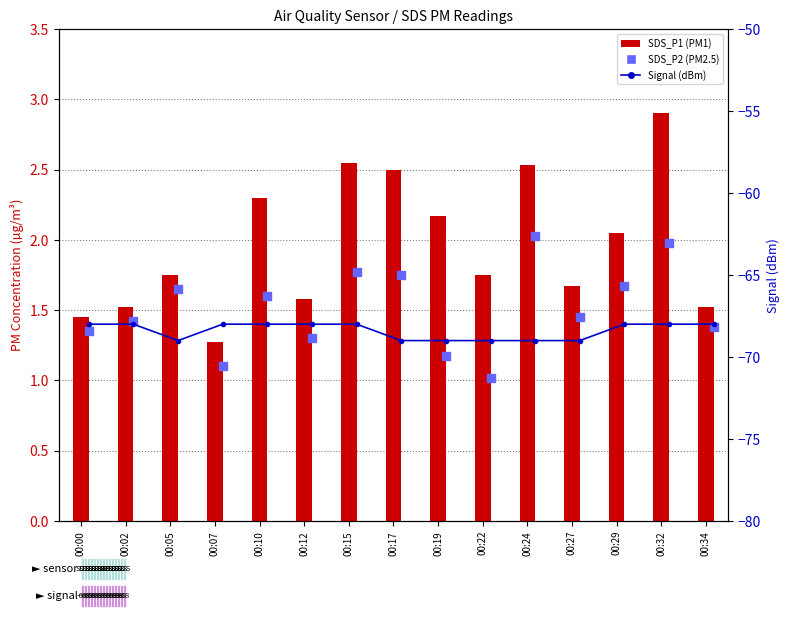

What are all the series names shown in the legend?

SDS_P1, SDS_P2, Signal (dBm)